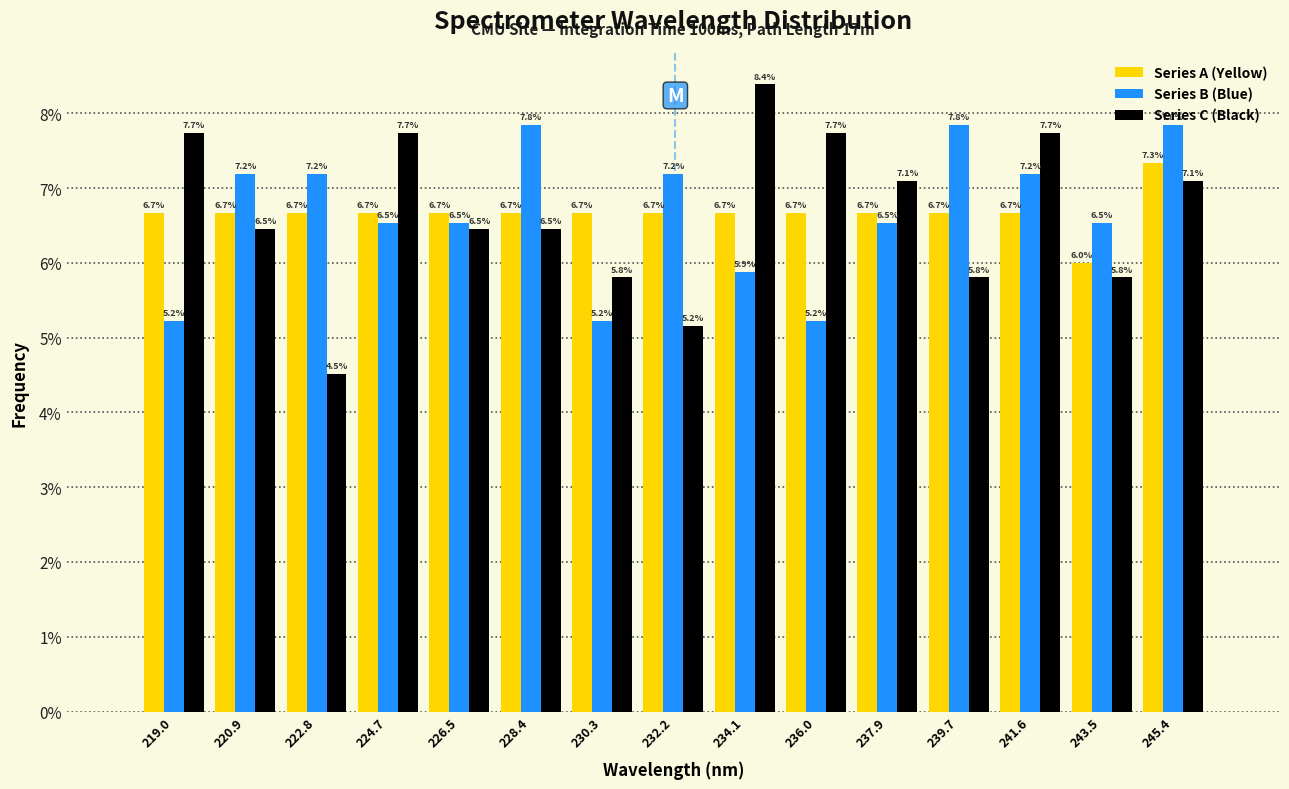

In the Series C (Black) series, which range on the x-axis has the tallest bar?

233.2 to 235.0